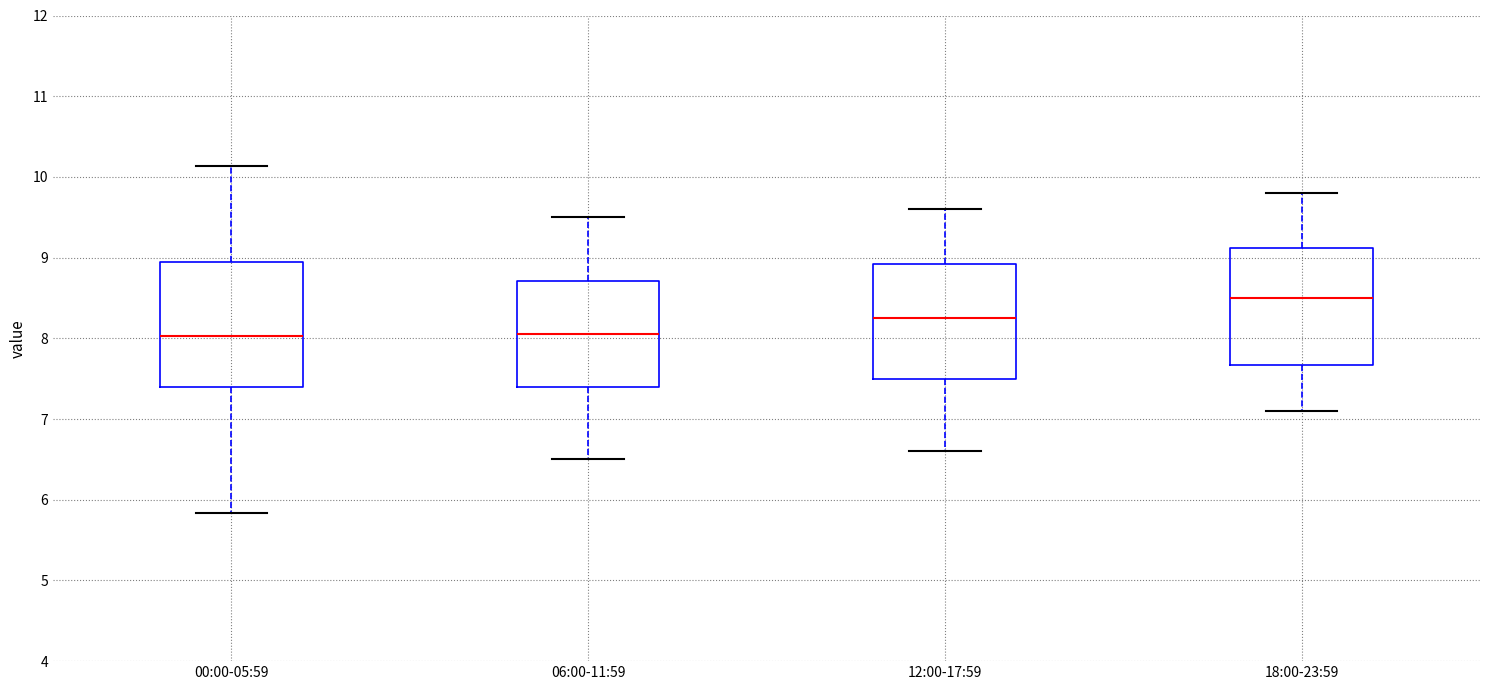

Where does the lower whisker of the box for 00:00-05:59 end on the y-axis? The values are not printed on the chart, so give them approximately, as read against the axis.

5.8